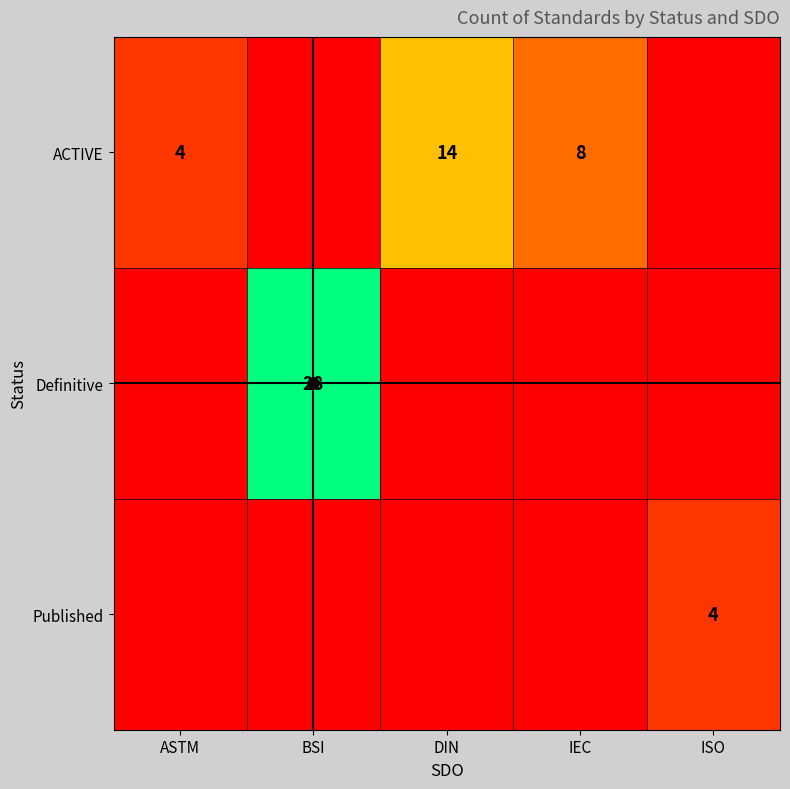

The Published series shows 2 at ISO. True or false?

False